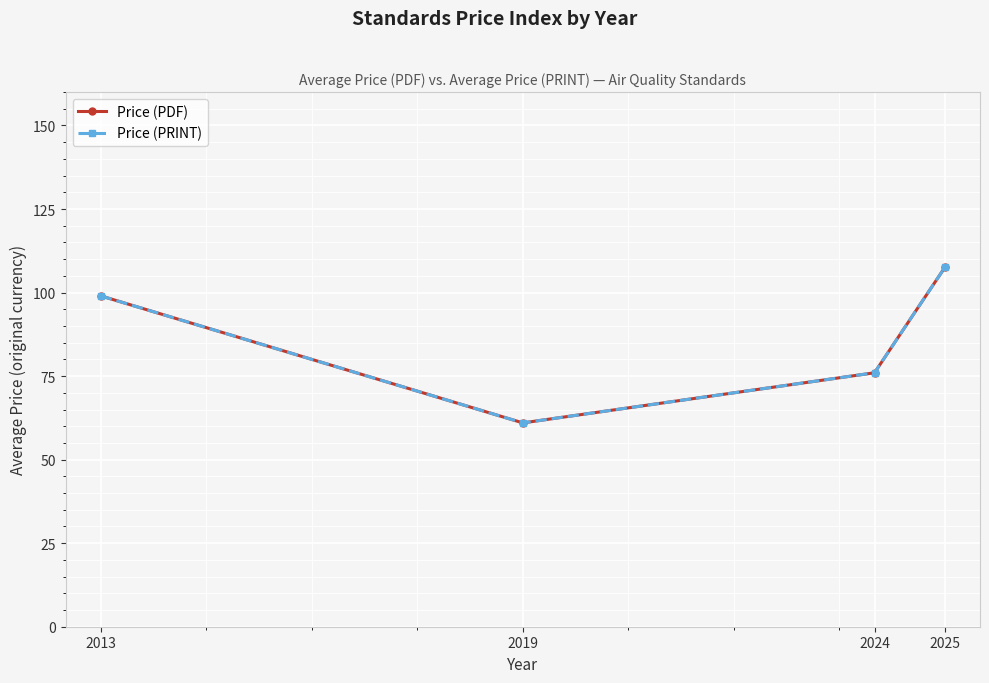

At which category is the sum across all series the highest?

2025